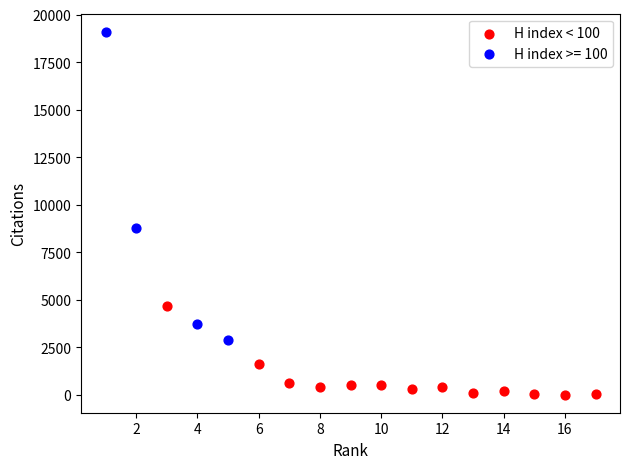

Which series has the largest Y range (max minus min)?

H index >= 100